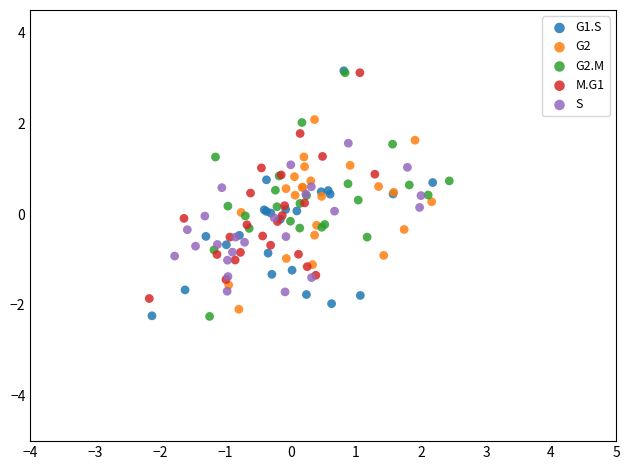

What are all the series names shown in the legend?

G1.S, G2, G2.M, M.G1, S